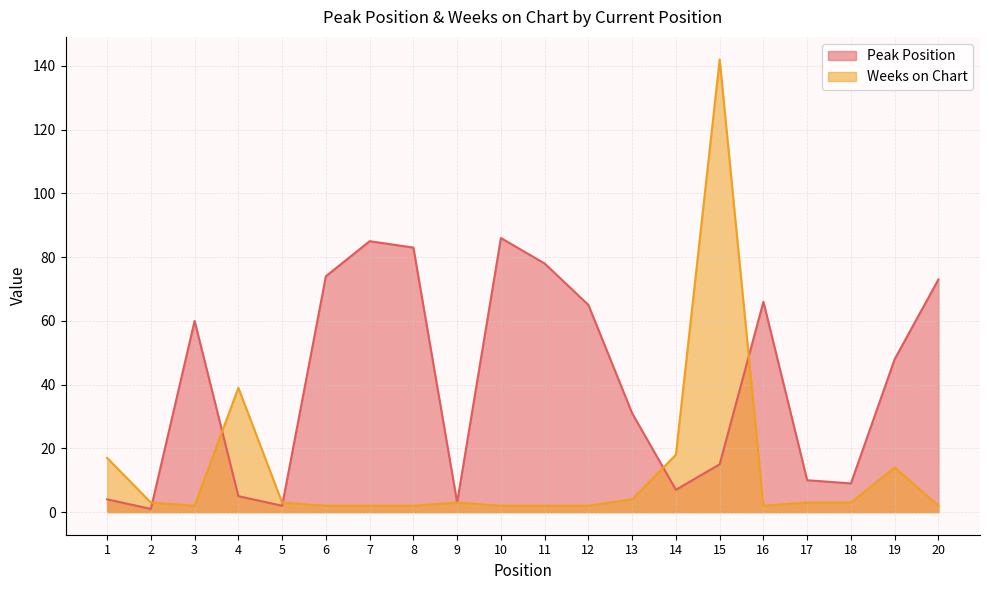

At how many categories does at least one series exceed 83?

3